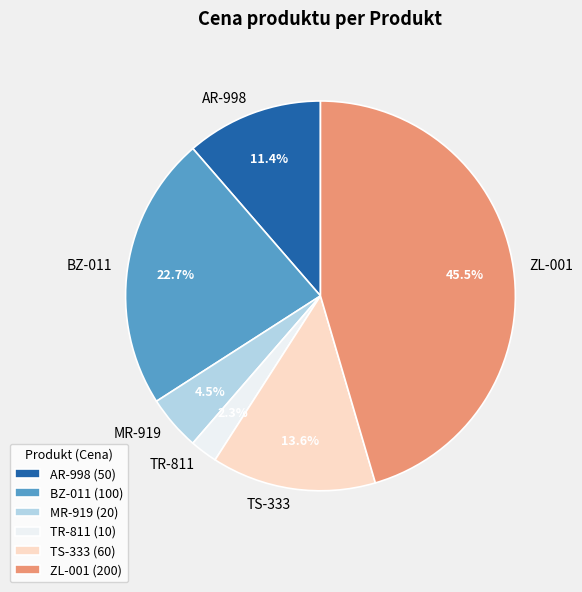

Is BZ-011 the majority of the pie?

No